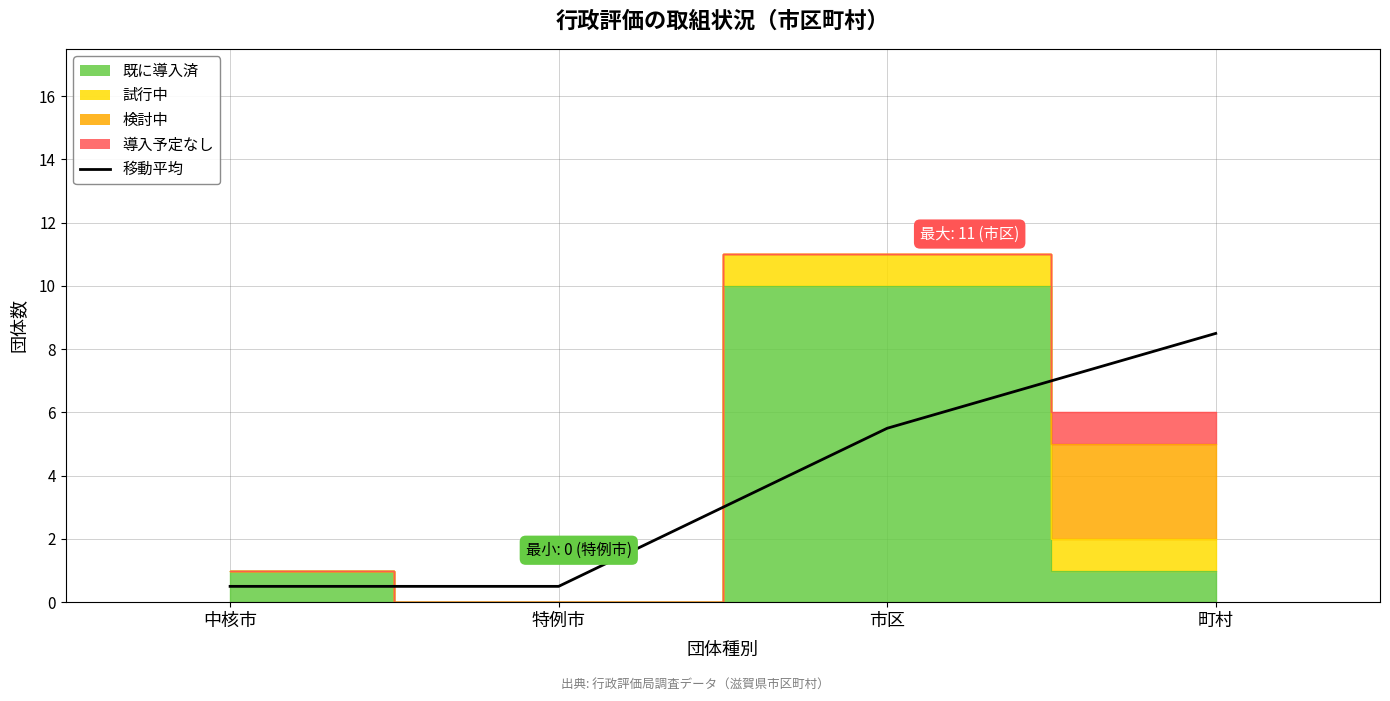

Reading right to left, transcribe all the data shown in this chart.

8.5	5.5	0.5	0.5